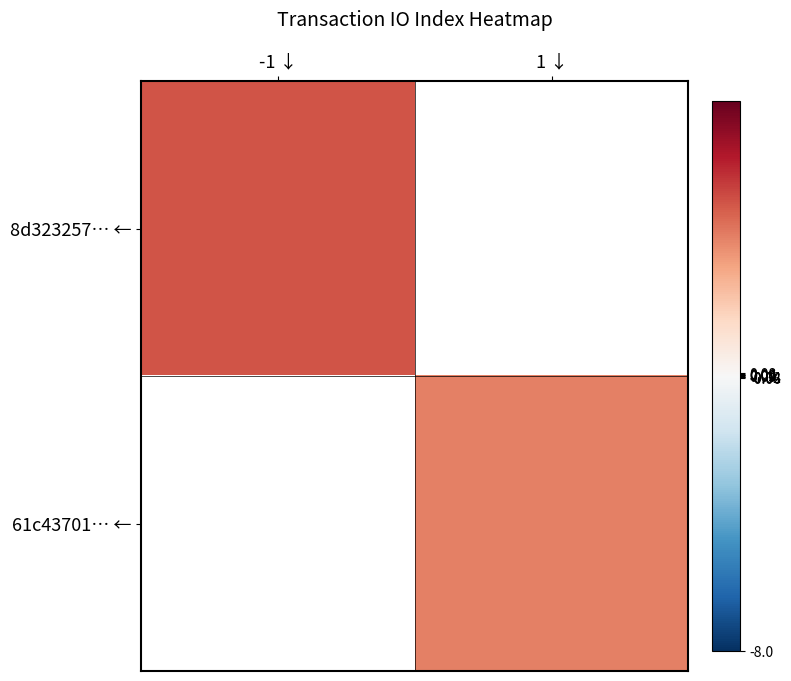

Is it true that 61c43701… ← equals 4.0 at 1 ↓?

True